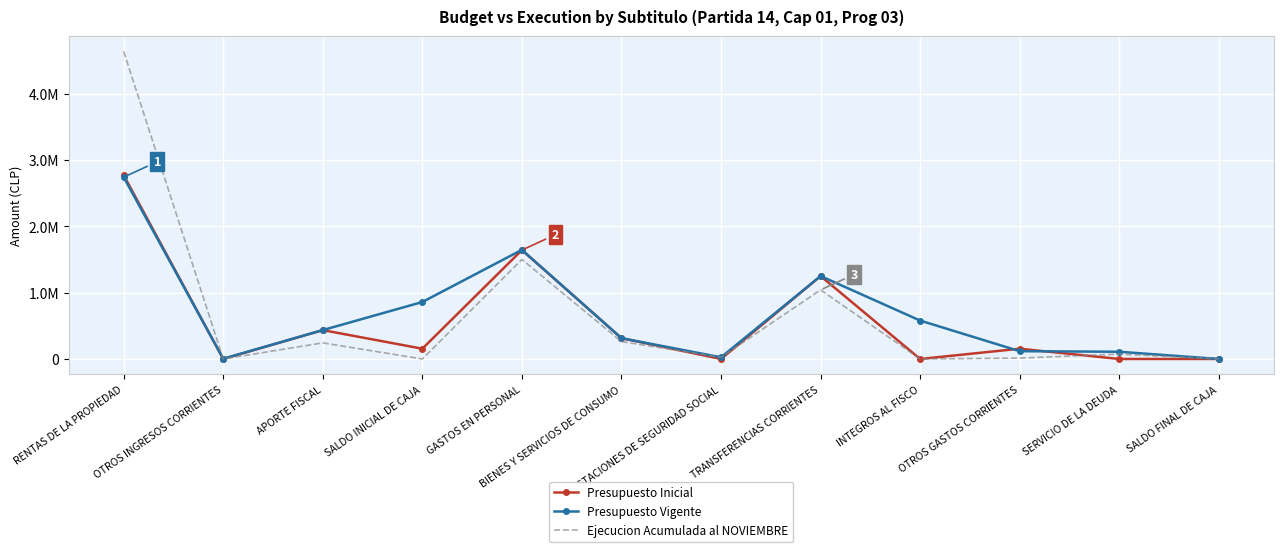

In Presupuesto Inicial, how many points are higher than both neighbors (excluding endpoints)?

4